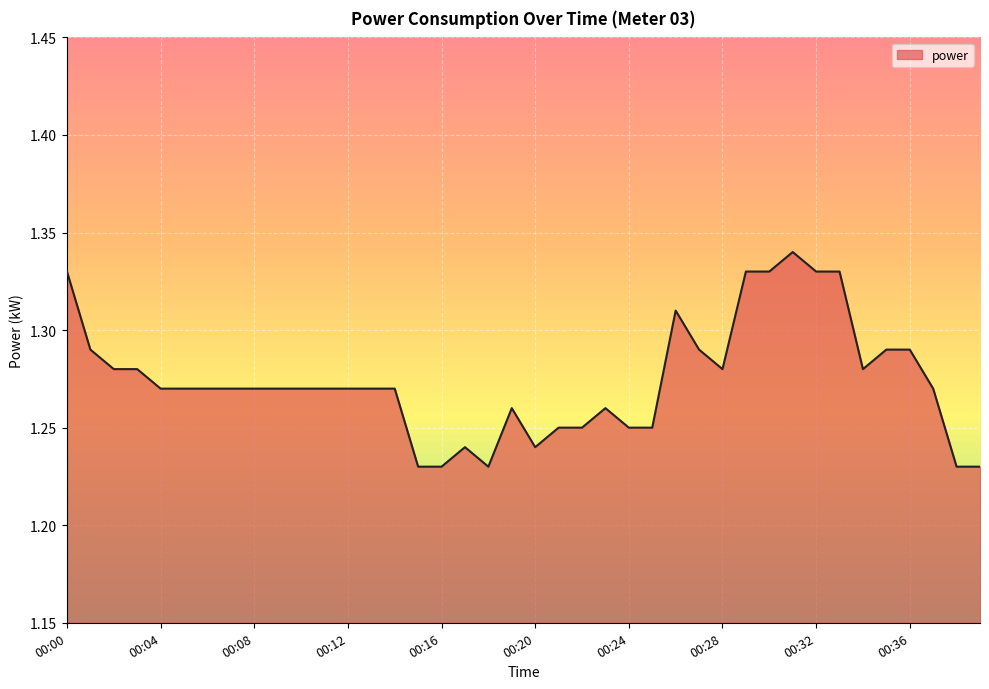

How many lines are shown in the chart?

1